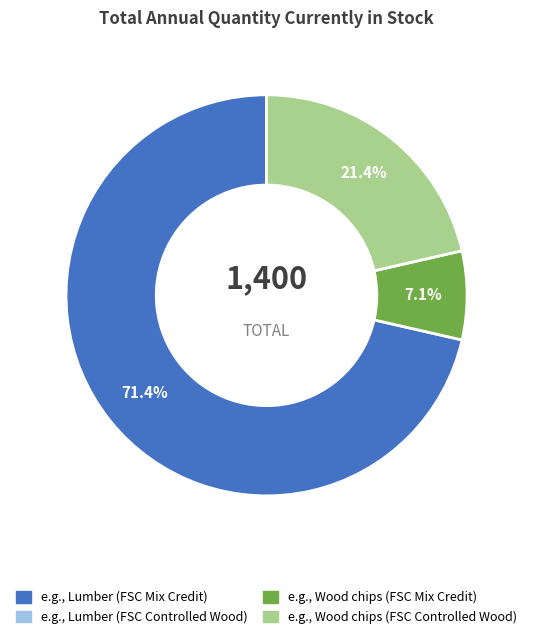

To the nearest percent, what is the average slice percentage?

33%